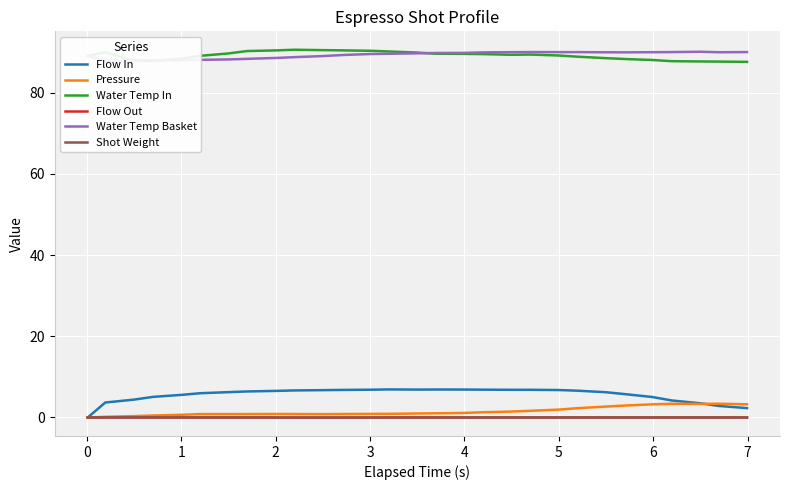

What is the minimum value for Water Temp In?

87.5